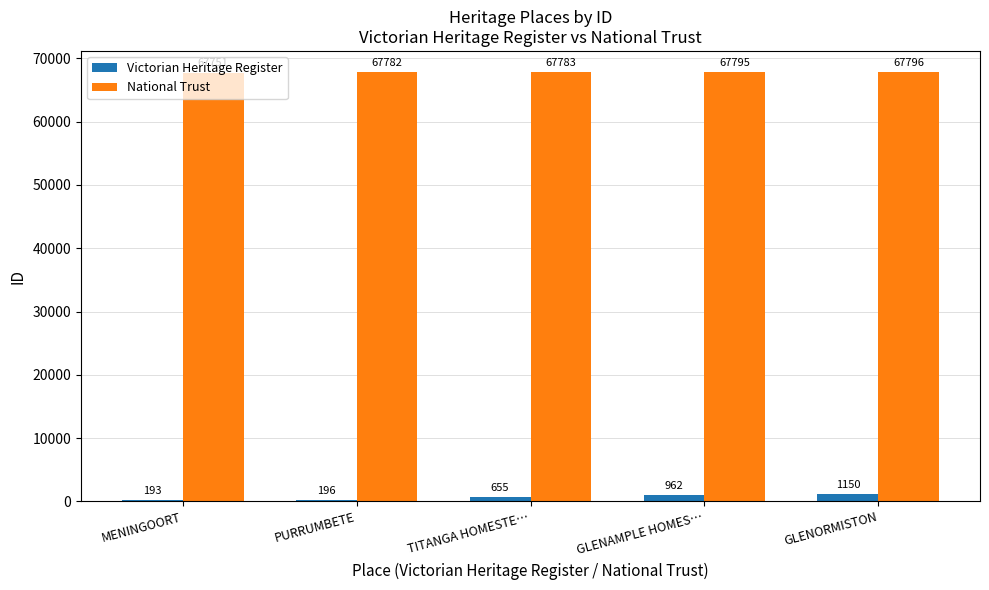

What is the maximum value shown in the chart?

67796